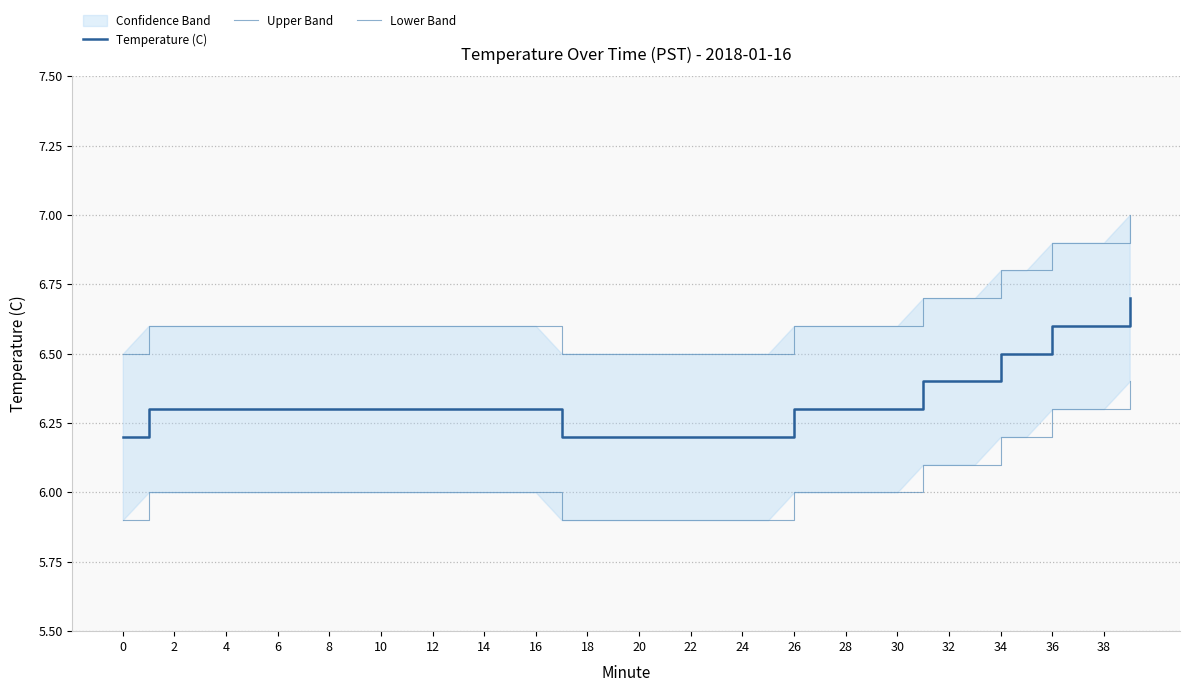

True or false: Upper Band and Lower Band intersect in this chart.

False